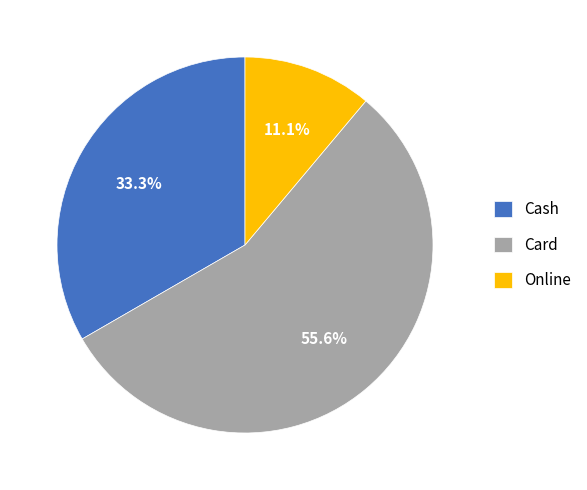

Rank the categories by value from lowest to highest.

Online, Cash, Card